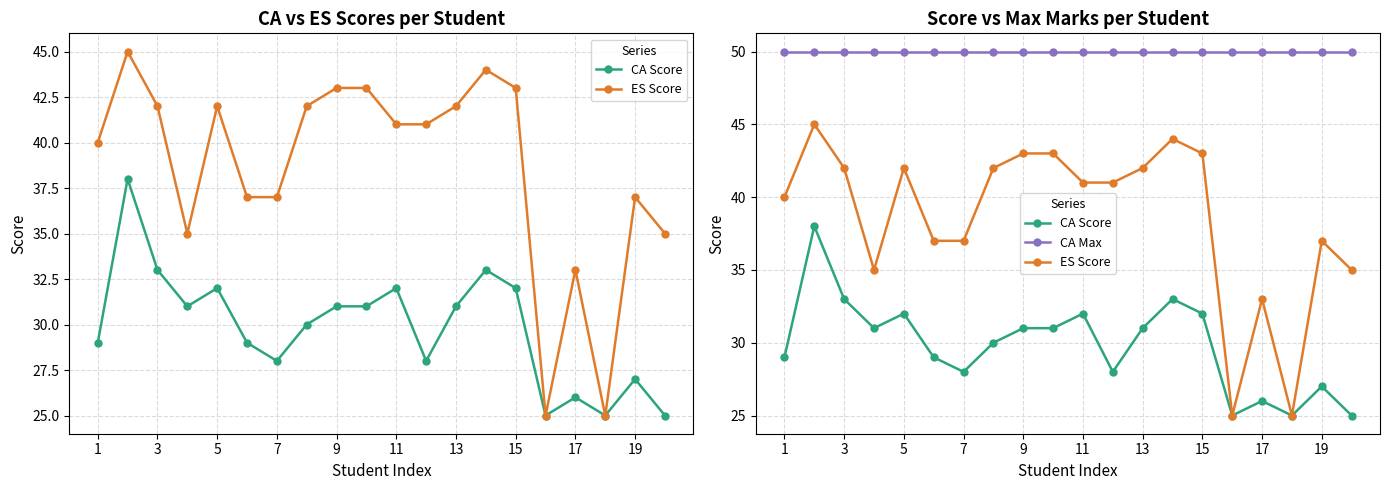

How many categories are shown in the chart?

20